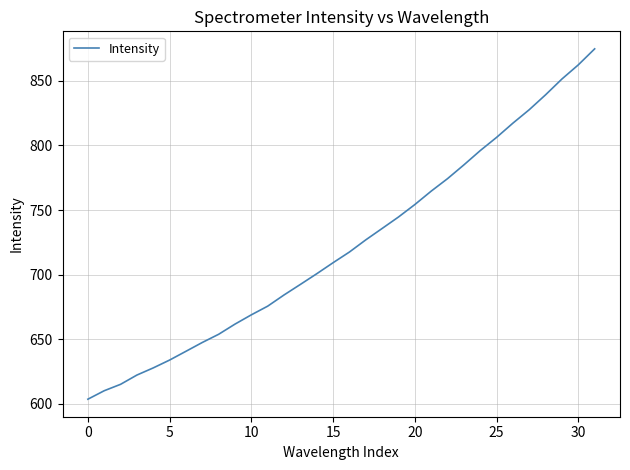

What is the smallest value displayed?

603.7